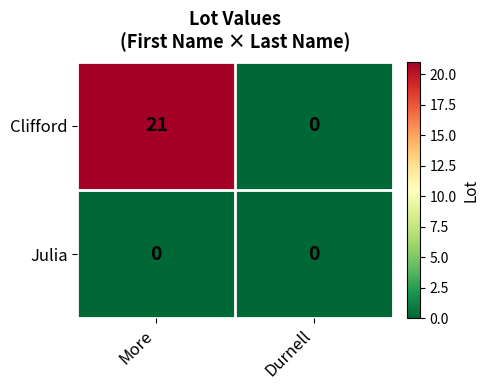

What is the spread (max minus min) of values at More?

21